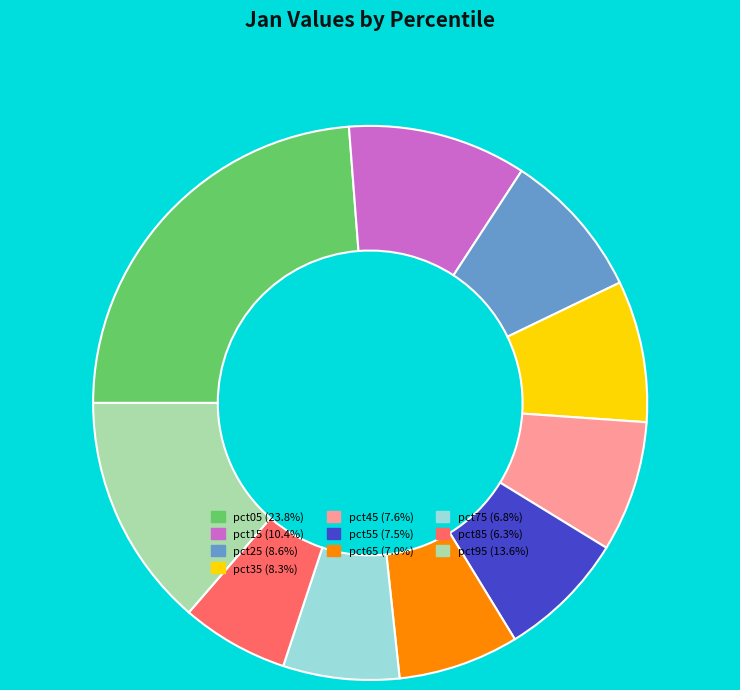

Is there a majority slice in this chart?

No